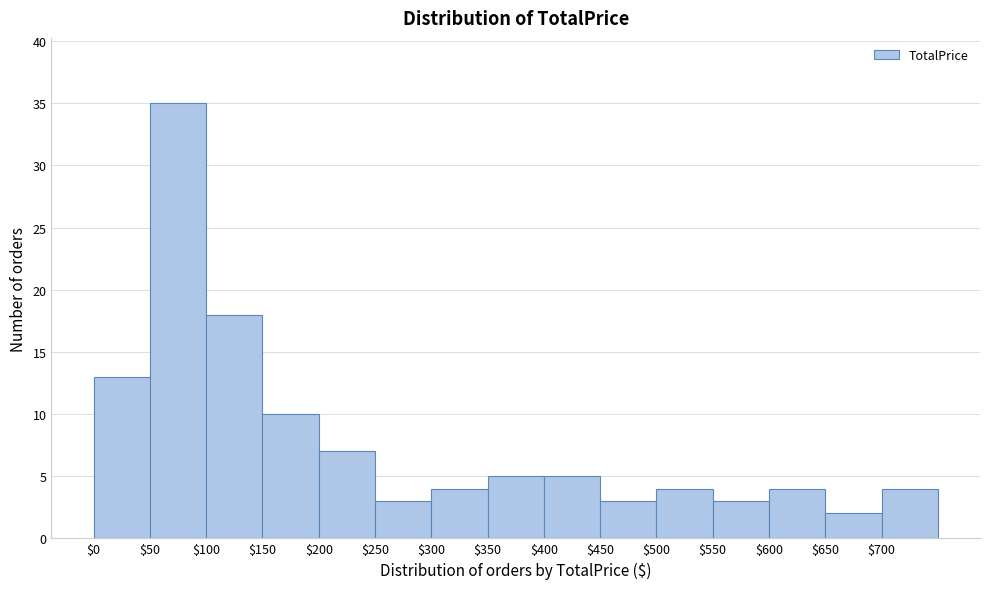

How tall is the bar that spans 200 to 250 on the x-axis? The values are not printed on the chart, so give them approximately, as read against the axis.

7